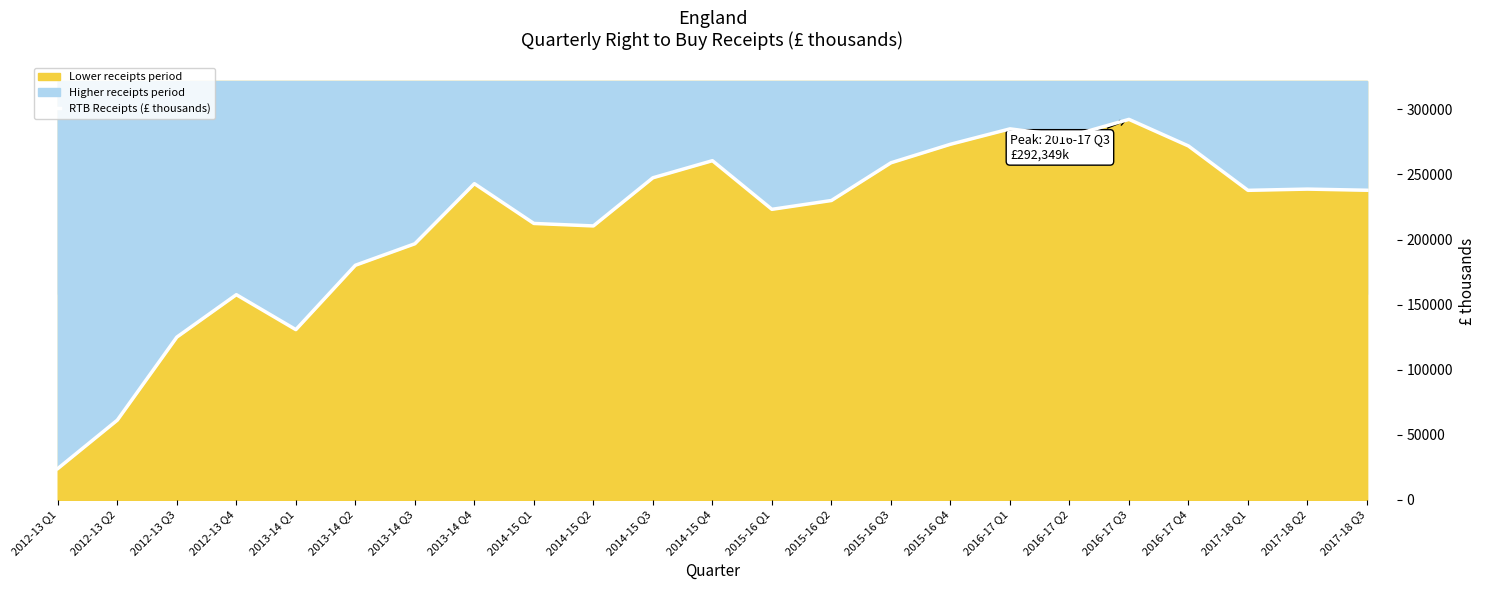

What is the value of the 15th point from the left?

258967.0